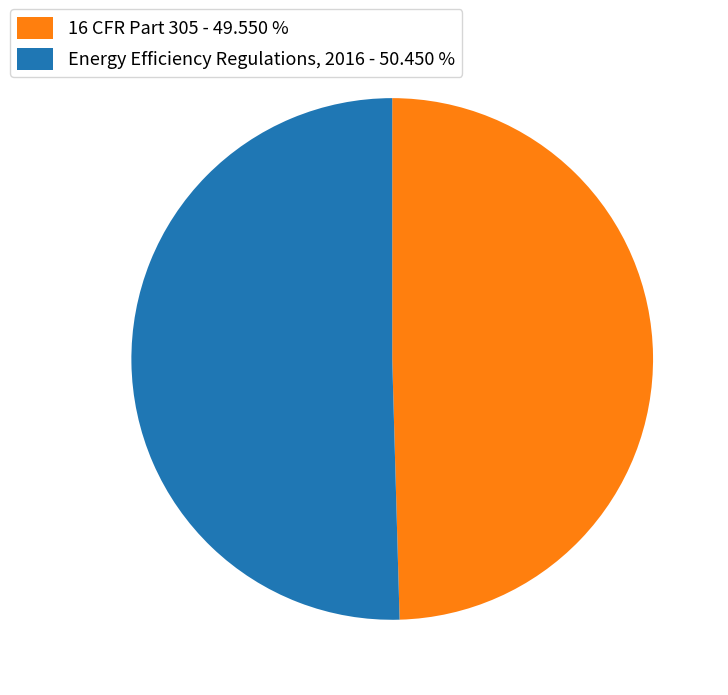

Do 16 CFR Part 305 and Energy Efficiency Regulations, 2016 together represent more than half of the pie?

Yes